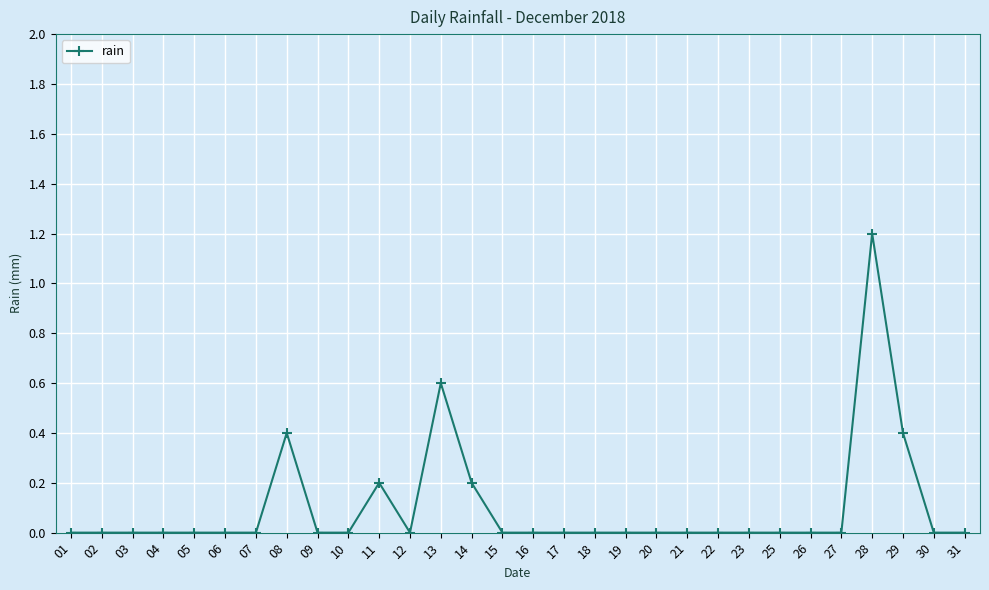

What is the difference between the values at 18 and 08?

0.4